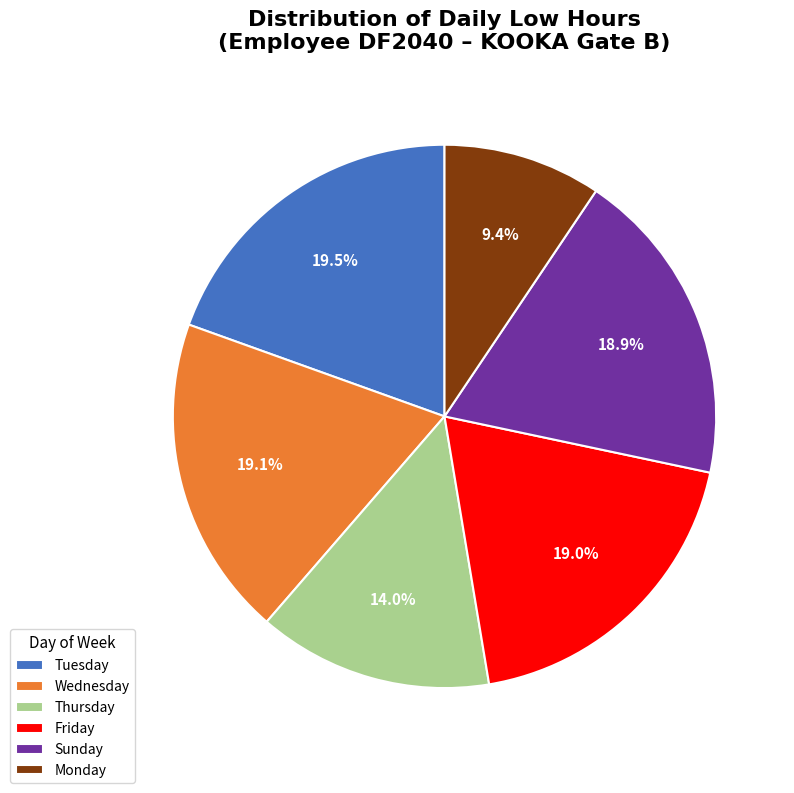

What is the ratio of the value at Wednesday to the value at Sunday?

1.0